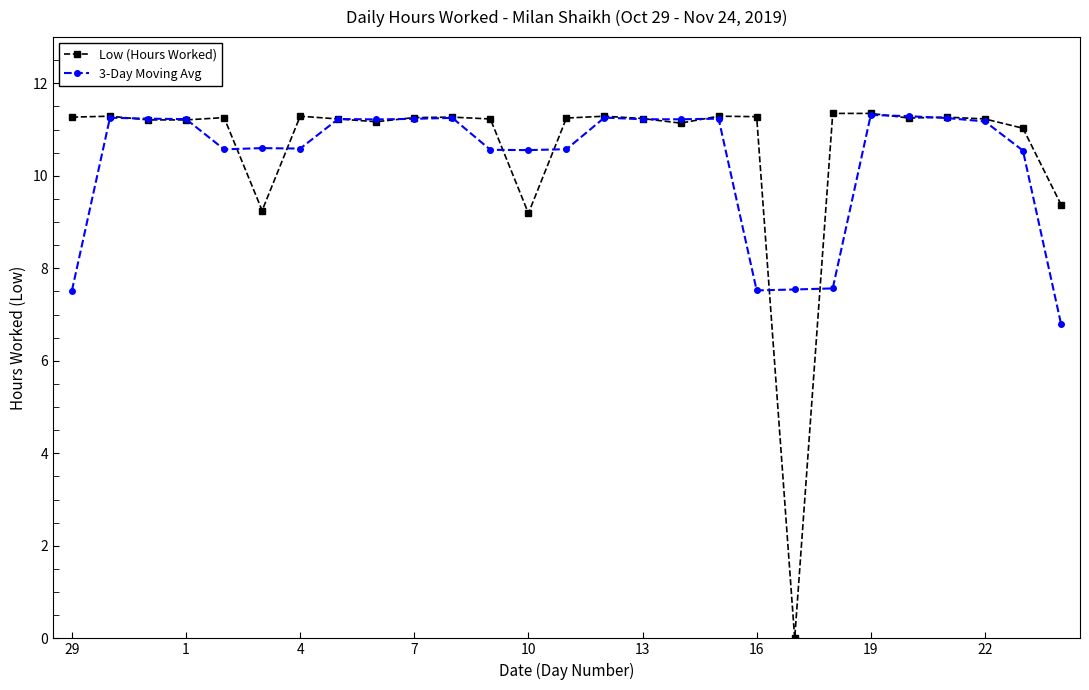

What is the value of the 3-Day Moving Avg point at the 26th from the left?

10.5